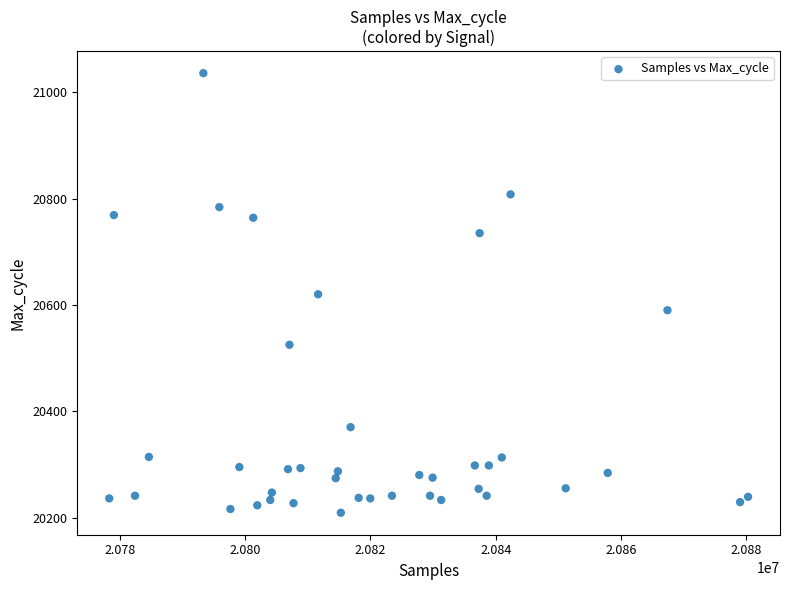

What is the range of Y values (max minus min)?

827